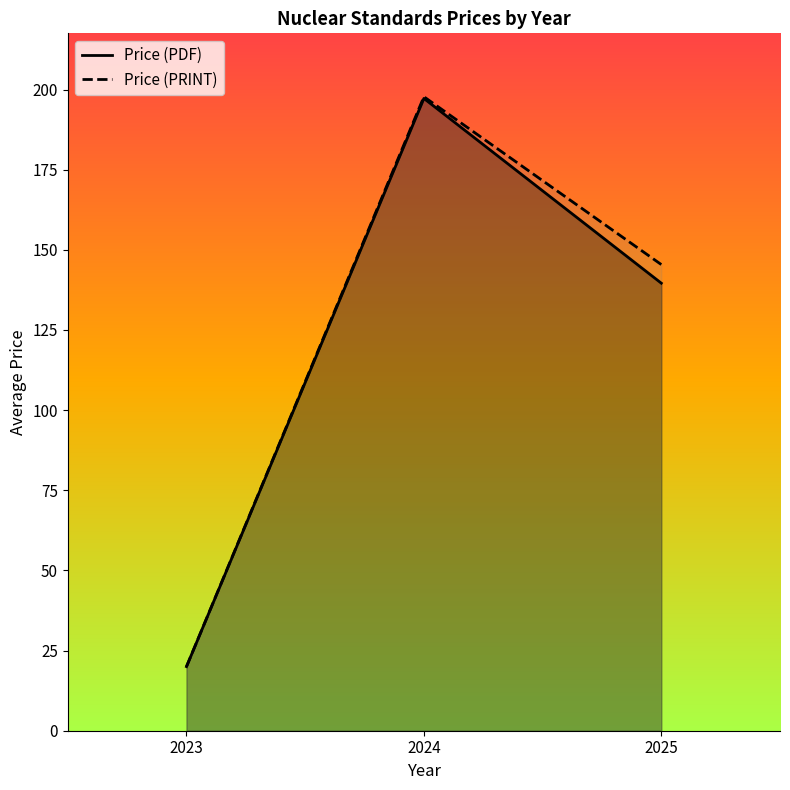

What is the sum of all Price (PRINT) values?

363.2